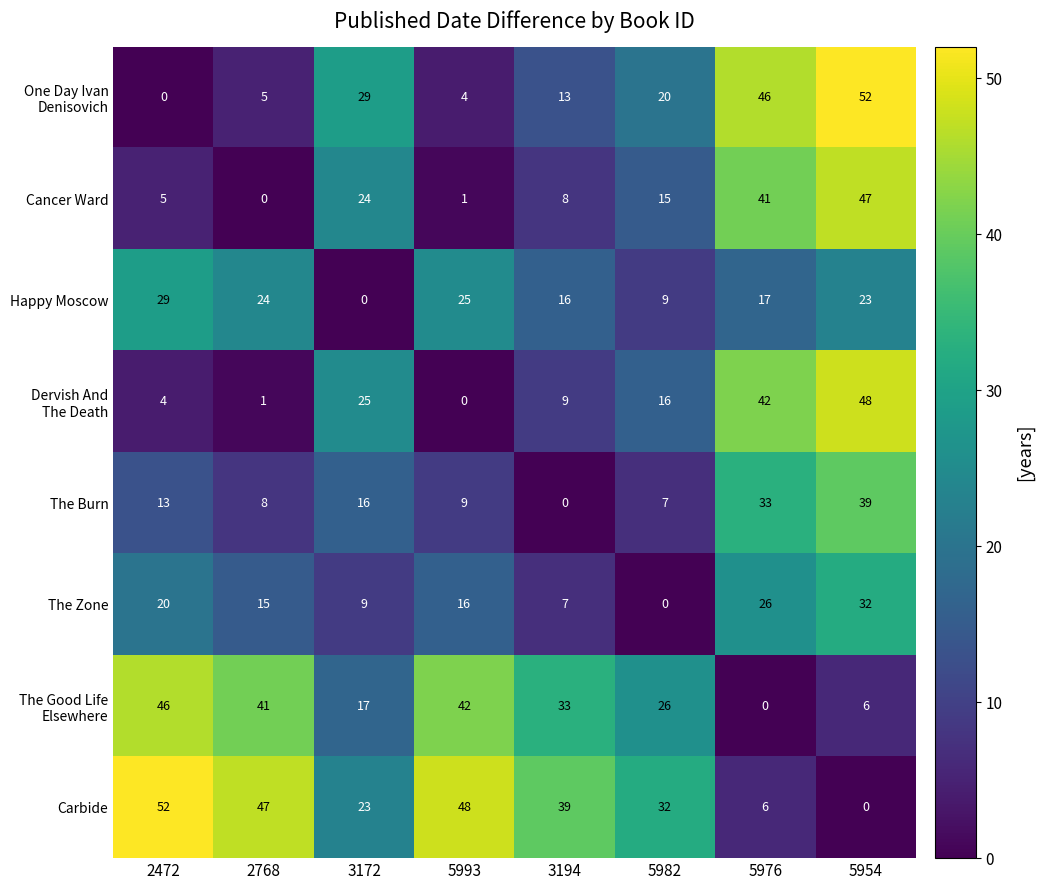

Is it true that Cancer Ward equals 72 at 5954?

False